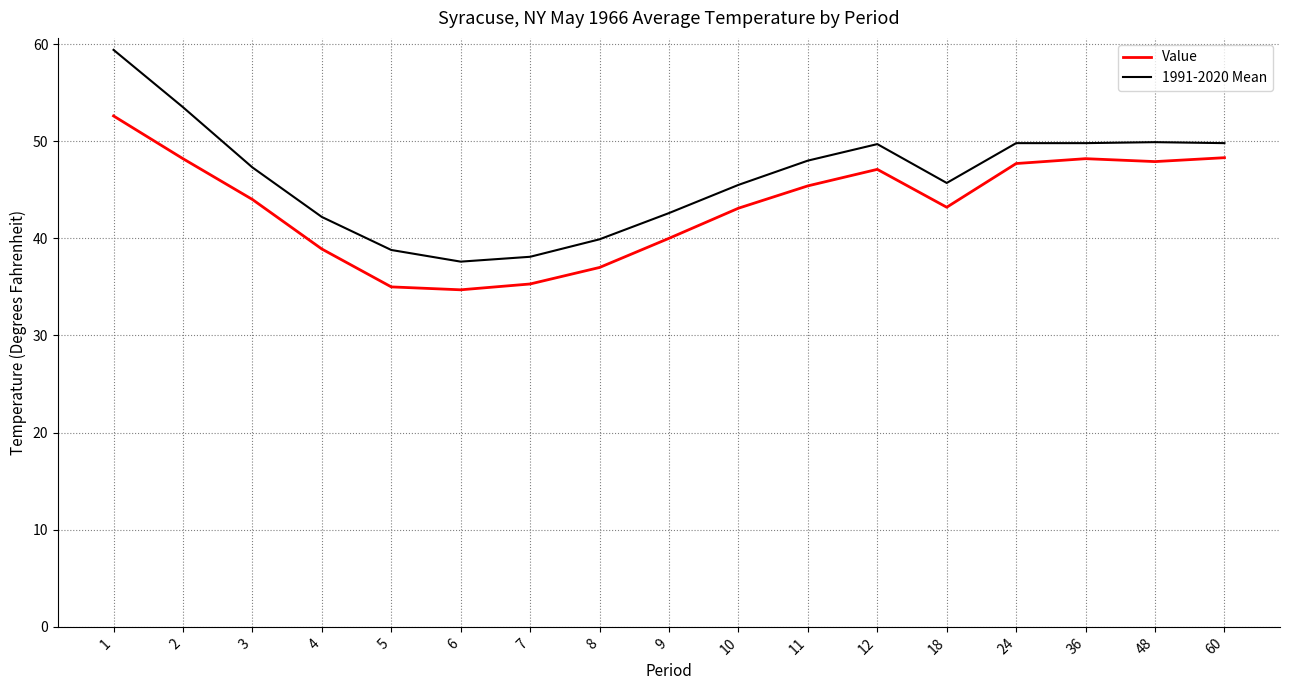

True or false: 1991-2020 Mean and Value cross at least once.

False